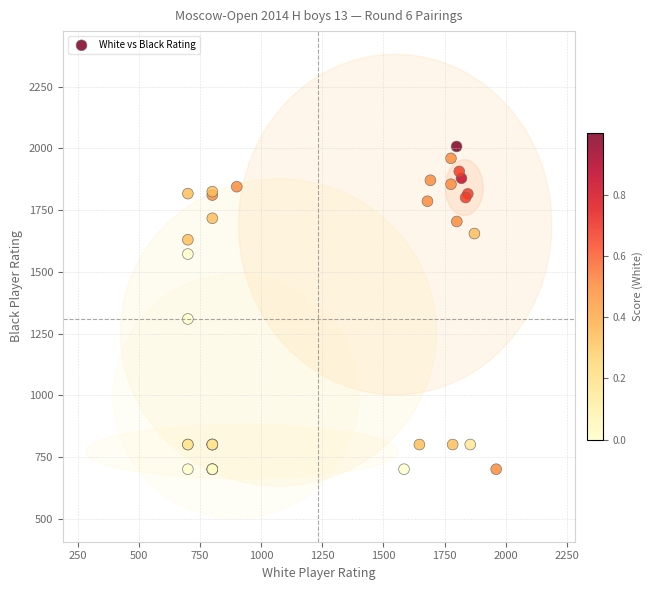

What Y value in the scatter plot is closest to 1354?

1309